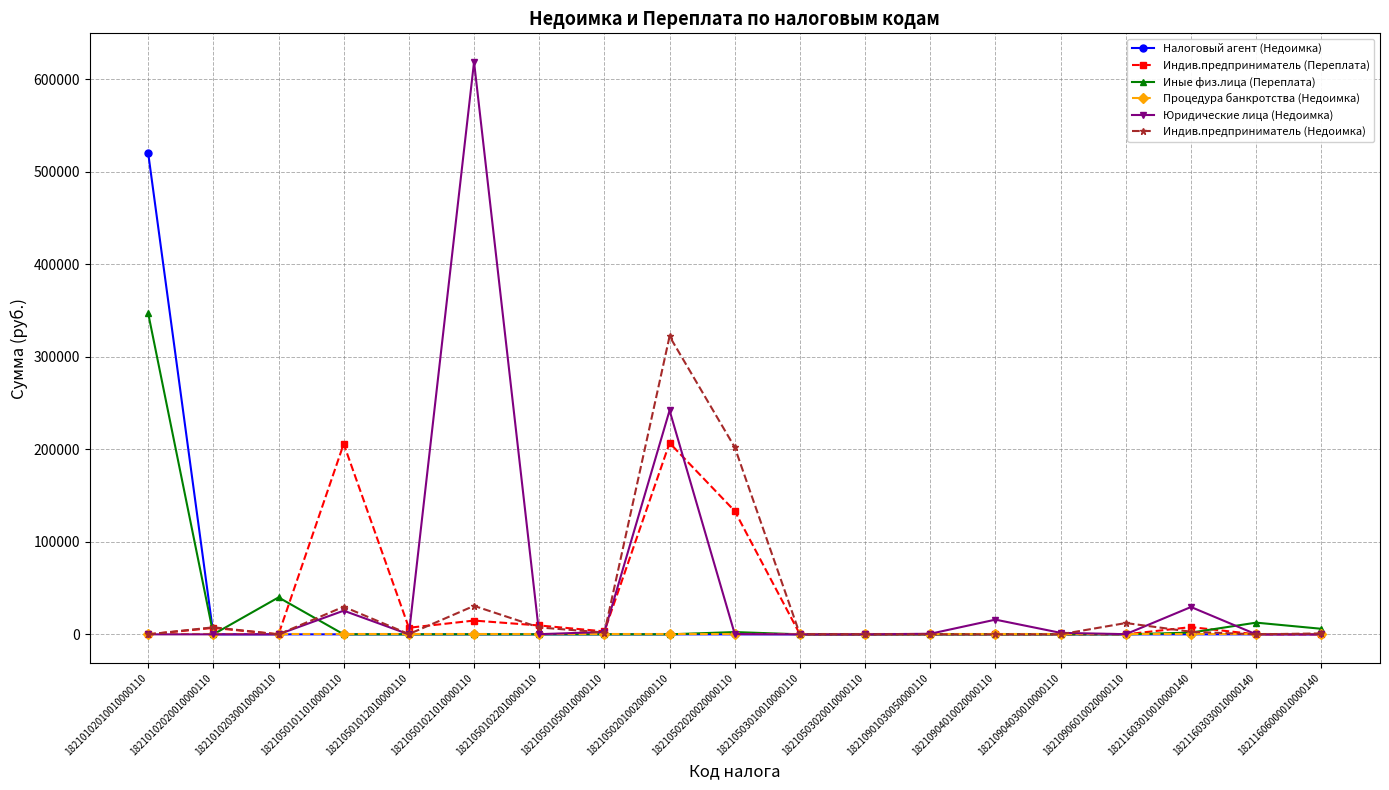

What is the difference between the second highest and second lowest values in the Индив.предприниматель (Недоимка) series?

202144.0